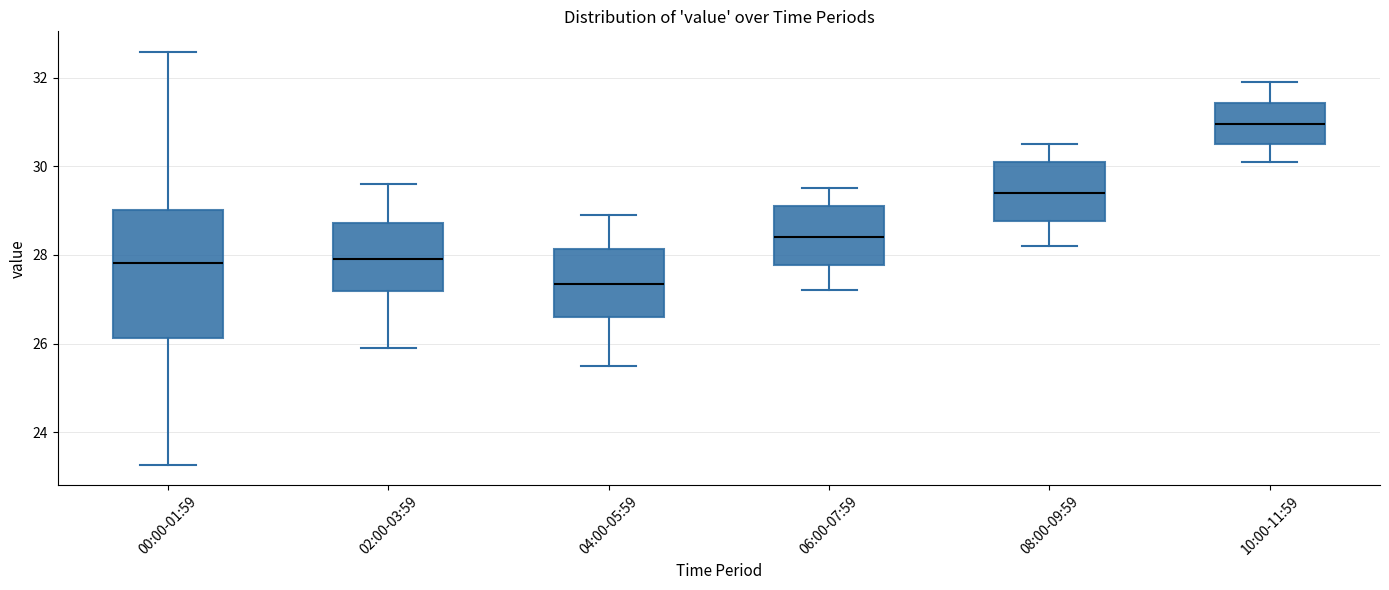

Where does the lower whisker of the box for 08:00-09:59 end on the y-axis? The values are not printed on the chart, so give them approximately, as read against the axis.

28.2